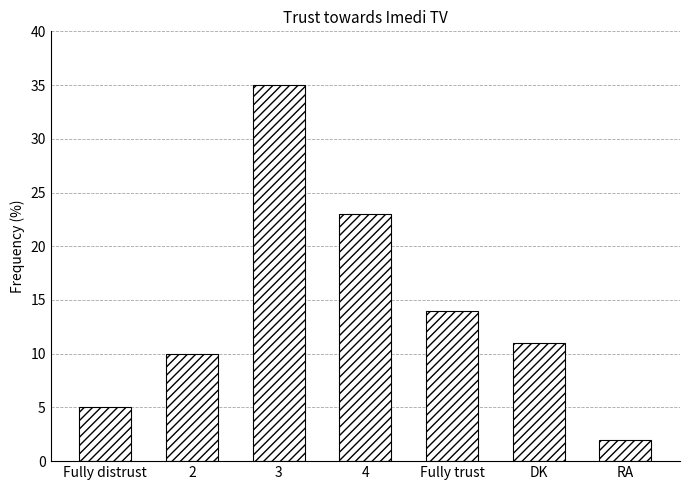

Between Fully distrust and 2, which is larger?

2